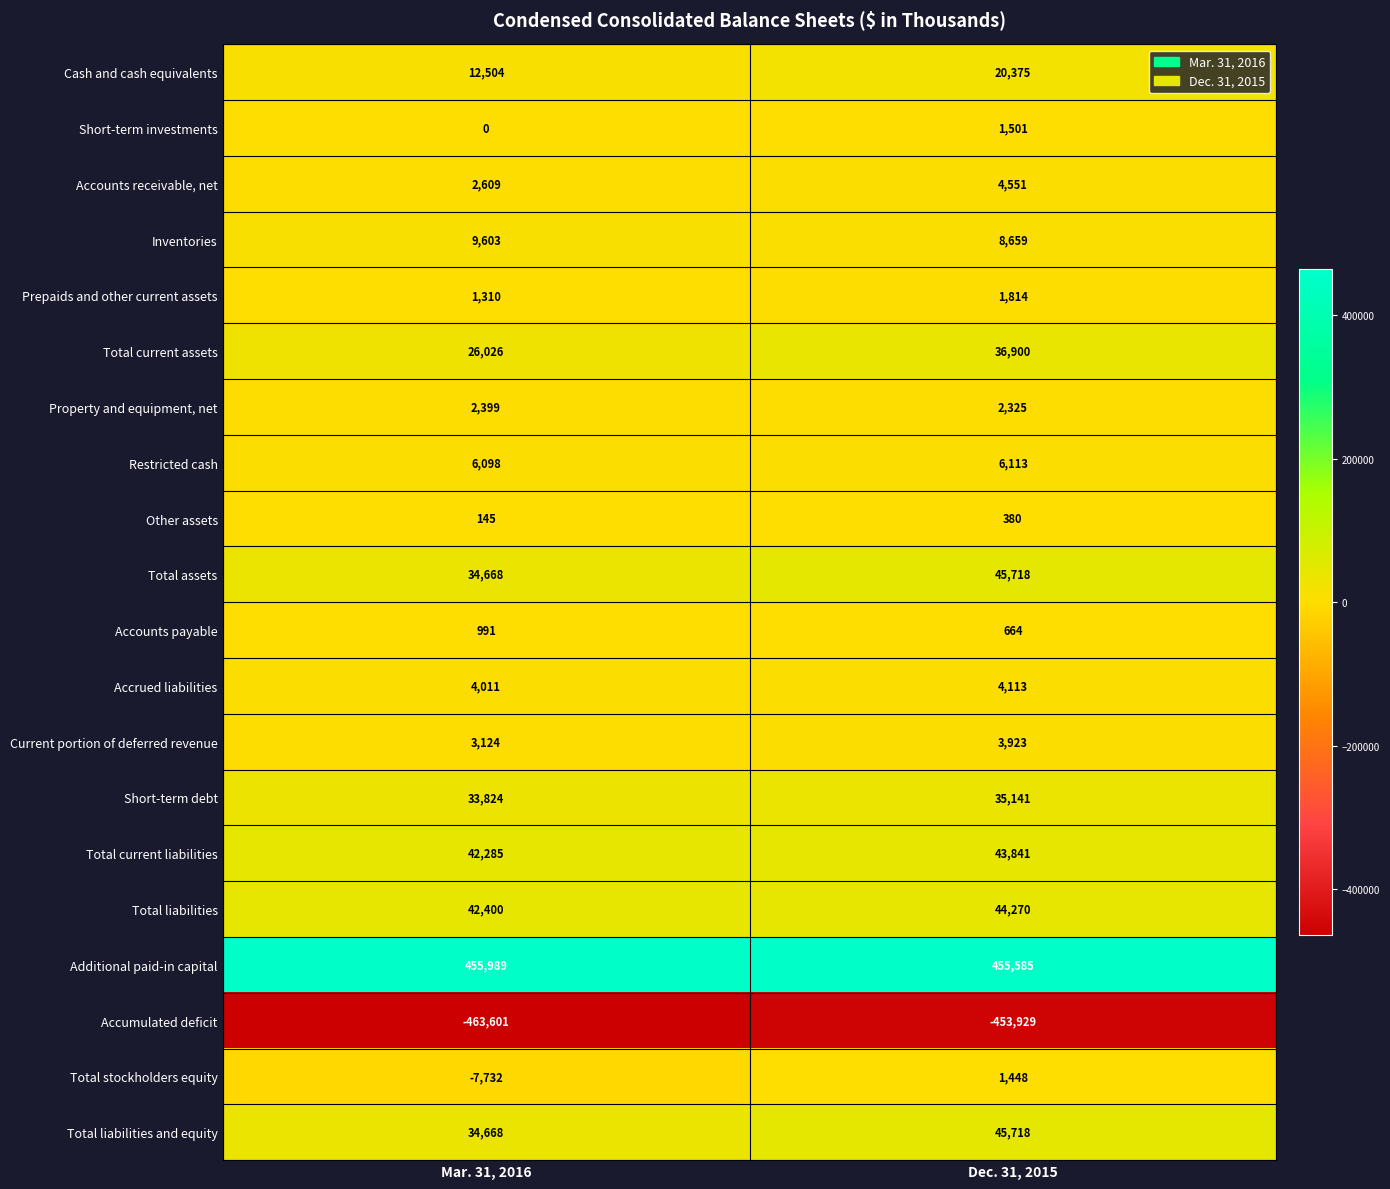

What is the spread (max minus min) of values at Dec. 31, 2015?

909514